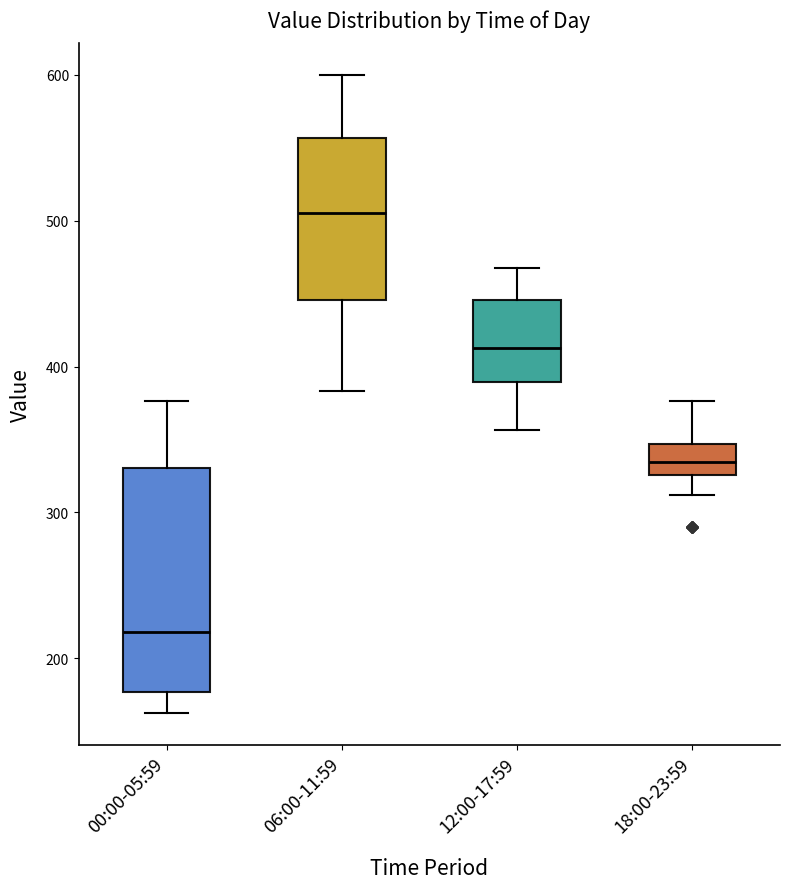

Reading left to right, transcribe this box plot: for each box, give where its median line is, the range the box spans, and where its two whiskers end, as read against the y-axis. The values are not printed on the chart, so give them approximately, as read against the axis.

00:00-05:59: median 220, box 180 to 330, whiskers 160 to 380
06:00-11:59: median 510, box 450 to 560, whiskers 380 to 600
12:00-17:59: median 410, box 390 to 450, whiskers 360 to 470
18:00-23:59: median 330 (inside the box), box 330 to 350, whiskers 310 to 380